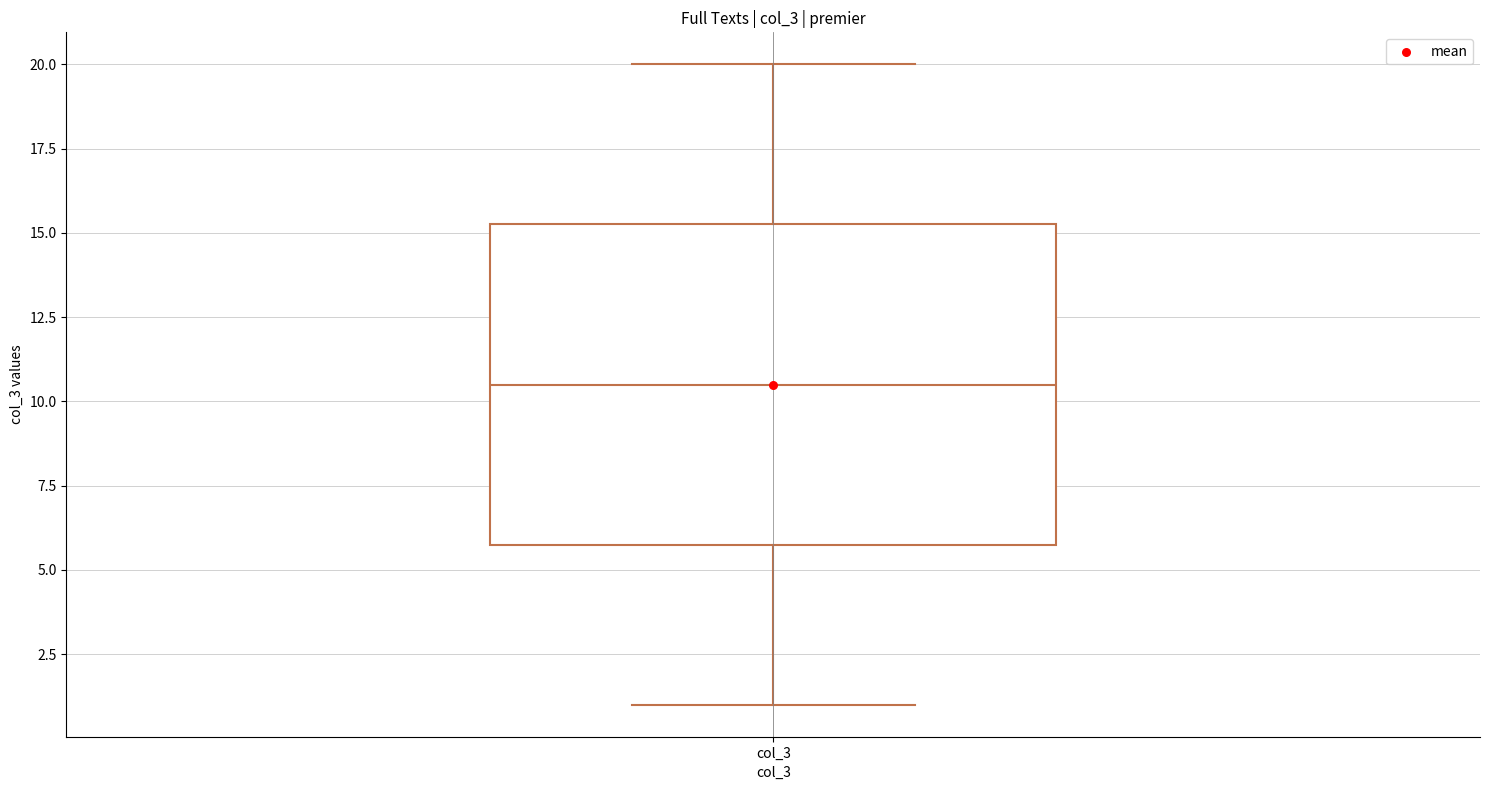

Read this box plot against the y-axis: the position of the median line, the range covered by the box, and the ends of both whiskers. The values are not printed on the chart, so give them approximately, as read against the axis.

median 10.5, box 6.0 to 15.5, whiskers 1.0 to 20.0